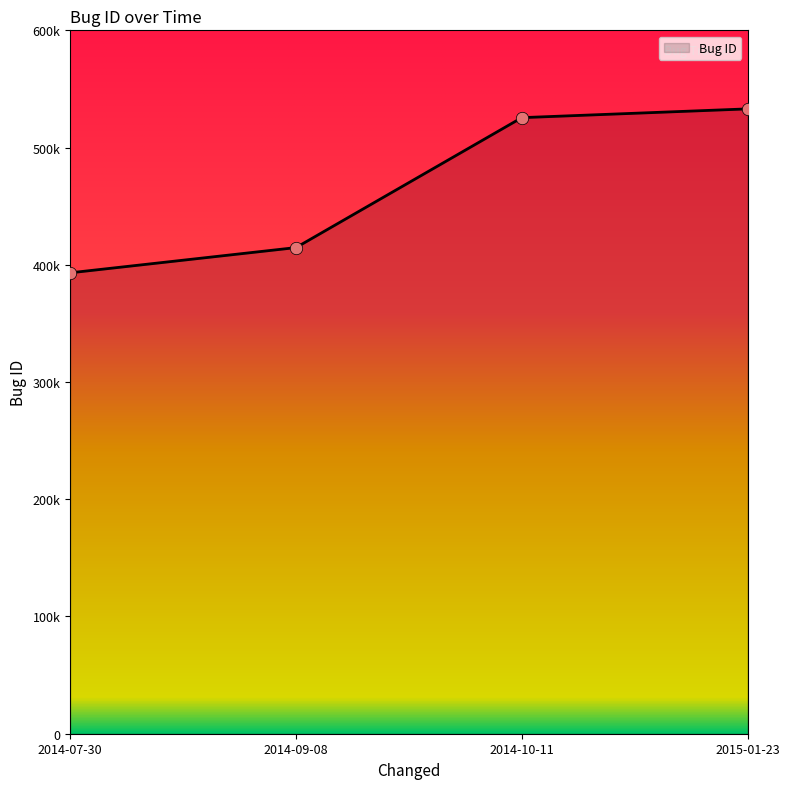

Approximately how many times larger is the value at 2014-10-11 compared to 2014-07-30?

1.3